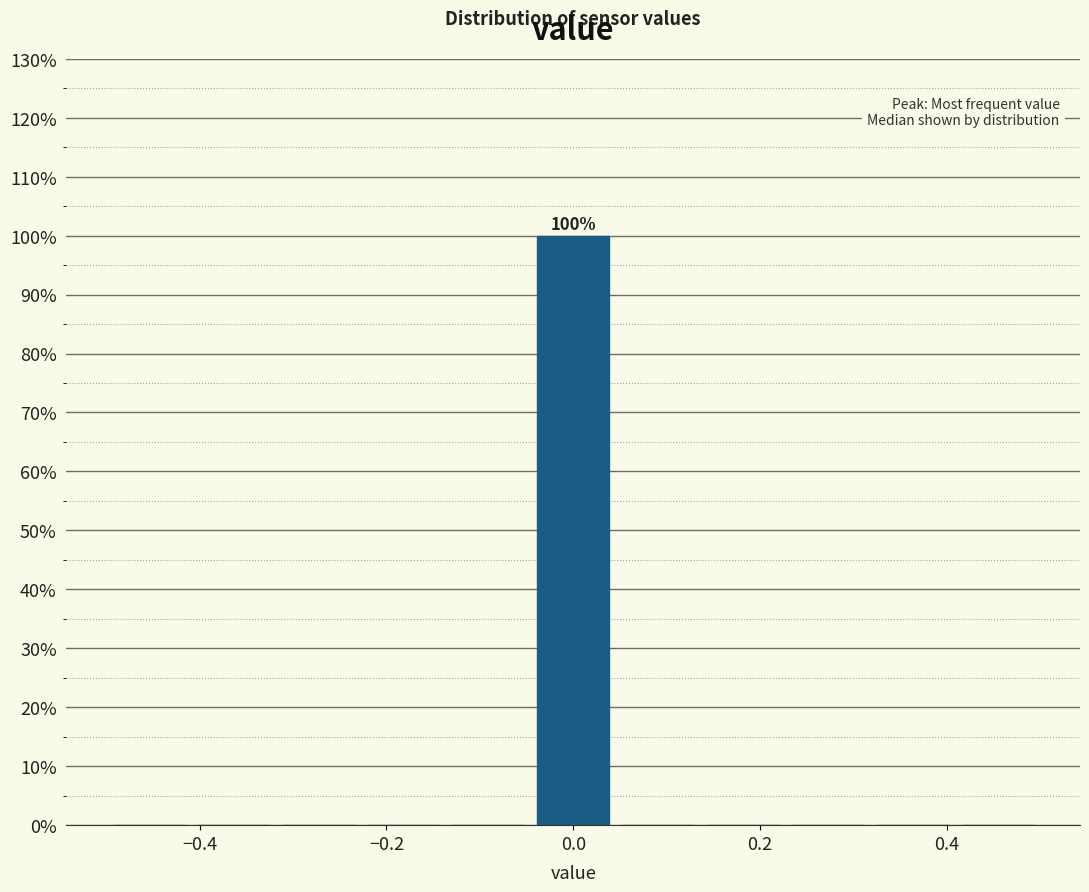

Over which range of the x-axis is the bar tallest?

-0.04 to 0.04